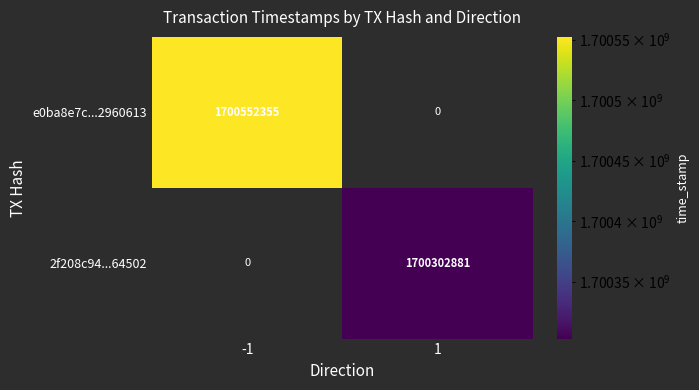

At how many categories does at least one series exceed 1700447393?

1